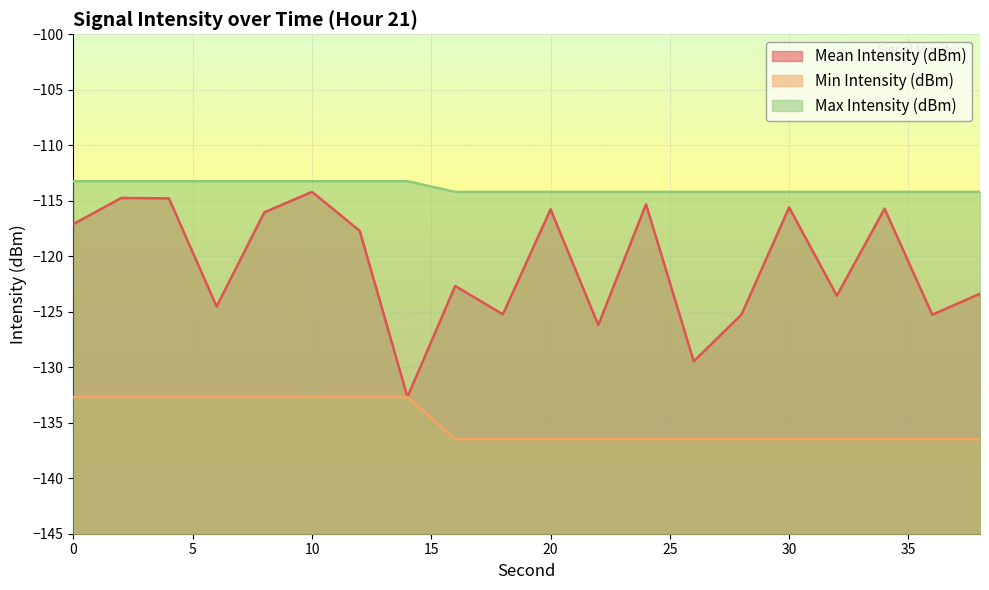

Between 4 and 28, which series saw the biggest shift?

Mean Intensity (dBm)